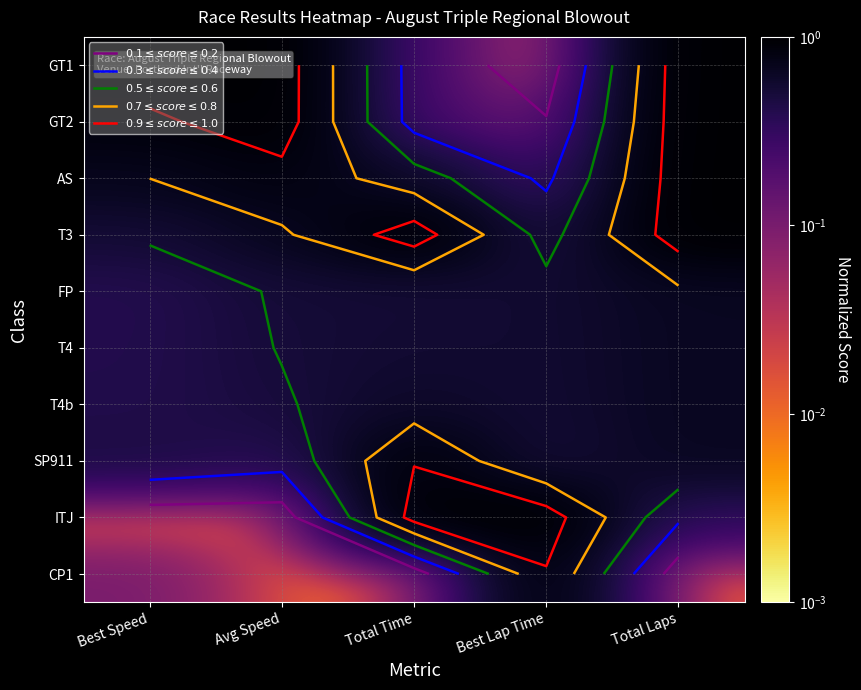

What is the sum of the SP911 values at Total Time and Best Lap Time?

1.4